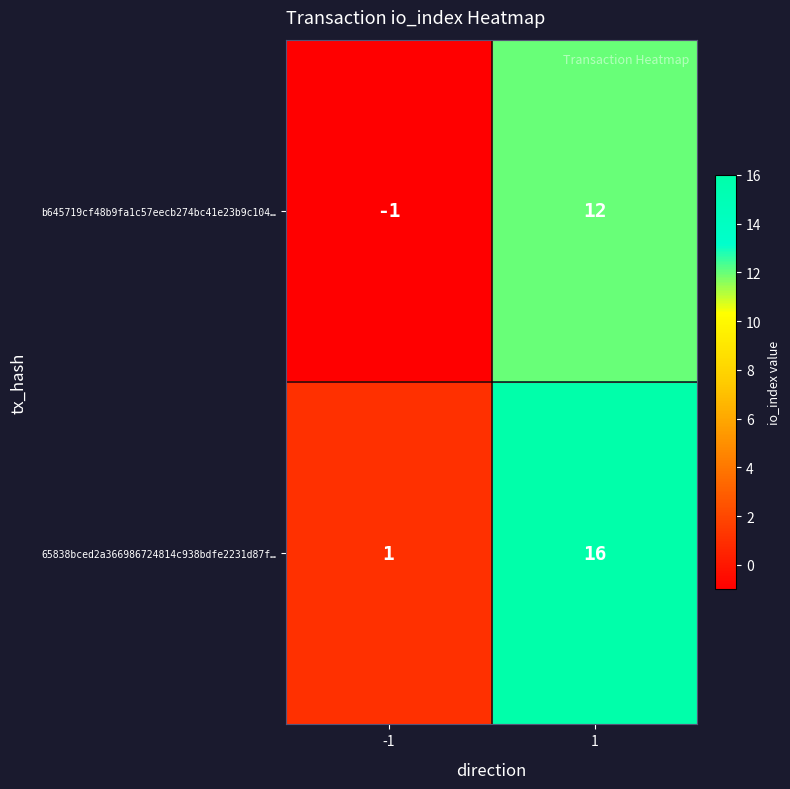

The 65838bced2a366986724814c938bdfe2231d87f… series shows 1 at -1. True or false?

True